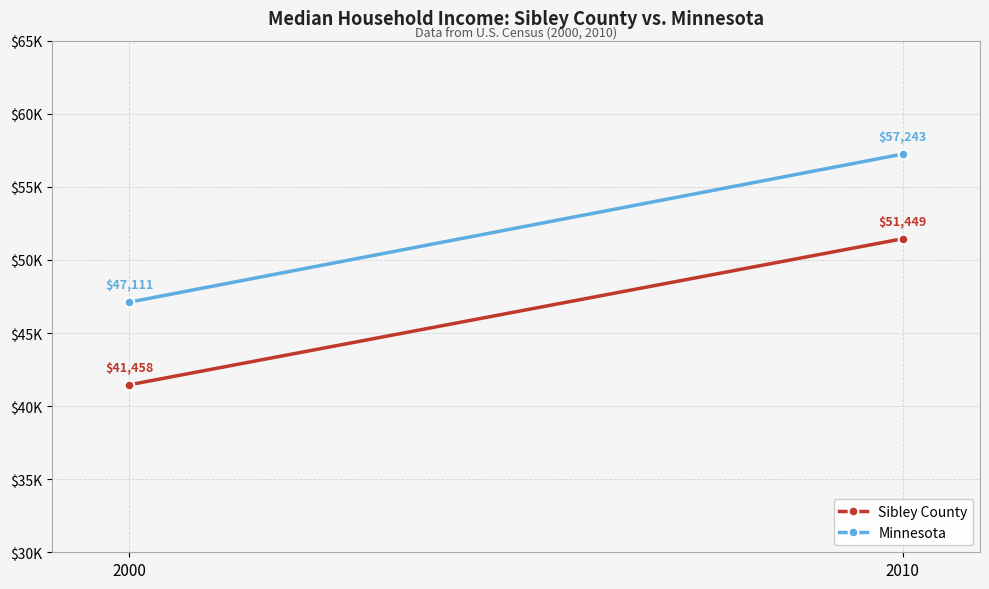

Reading left to right, transcribe all the data shown in this chart.

Sibley County: 41458	51449
Minnesota: 47111	57243